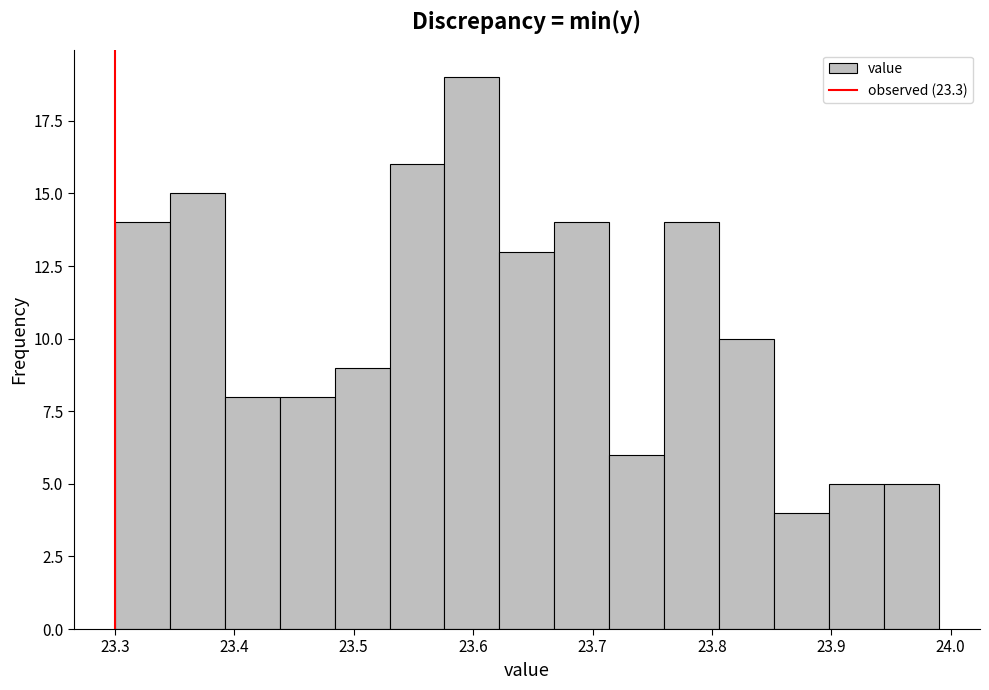

Reading left to right, list every bar in this chart as the range it spans on the x-axis followed by its height. Neither the bar edges nor the heights are printed on the chart, so give them approximately, as read against the axes.

23.300 to 23.346: 14
23.346 to 23.392: 15
23.392 to 23.438: 8
23.438 to 23.484: 8
23.484 to 23.530: 9
23.530 to 23.576: 16
23.576 to 23.622: 19
23.622 to 23.668: 13
23.668 to 23.714: 14
23.714 to 23.760: 6
23.760 to 23.806: 14
23.806 to 23.852: 10
23.852 to 23.898: 4
23.898 to 23.944: 5
23.944 to 23.990: 5